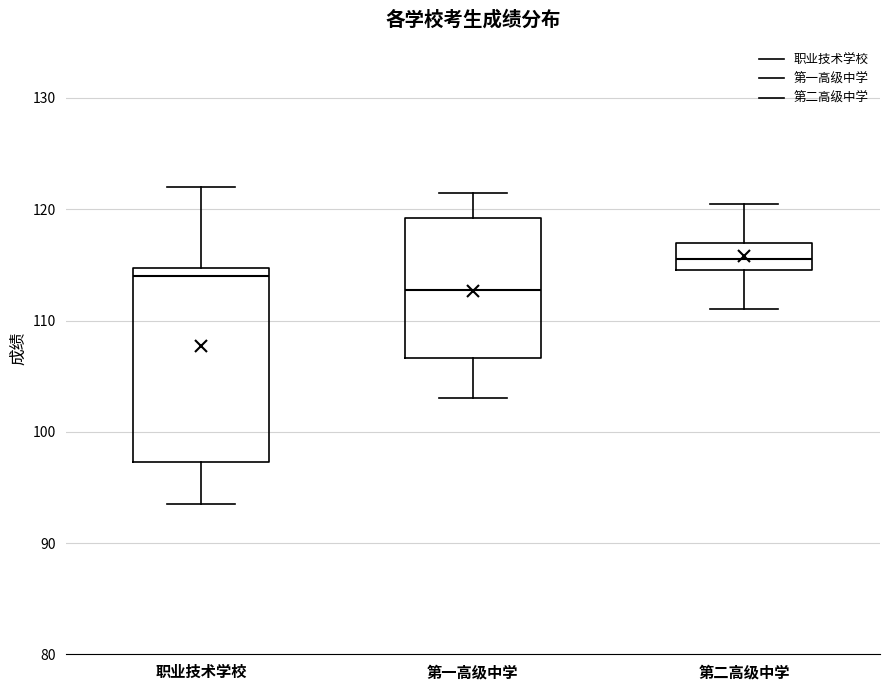

Which box has the lowest median line?

第一高级中学